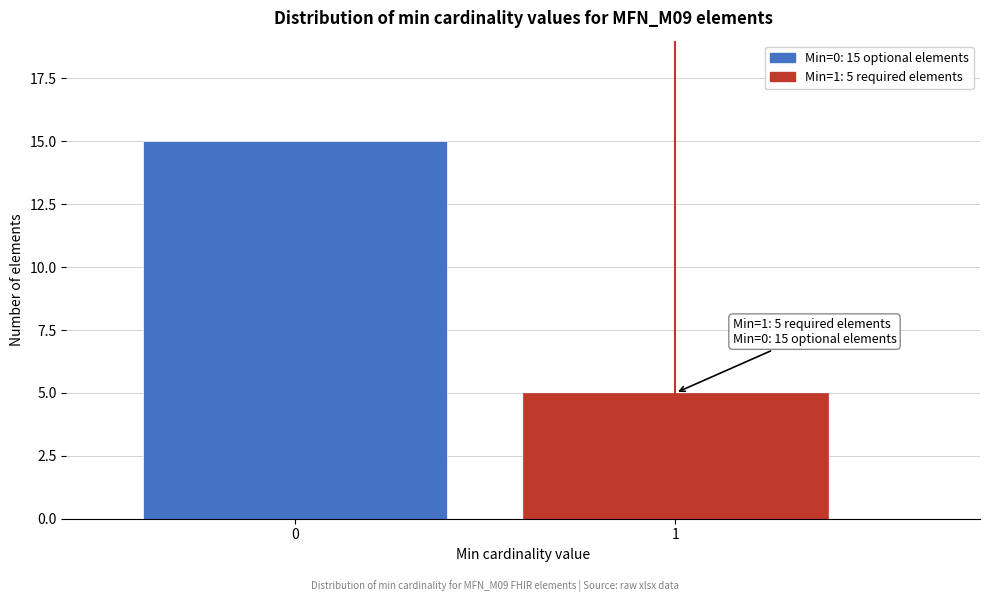

Reading left to right, extract all data points from this chart.

15	5